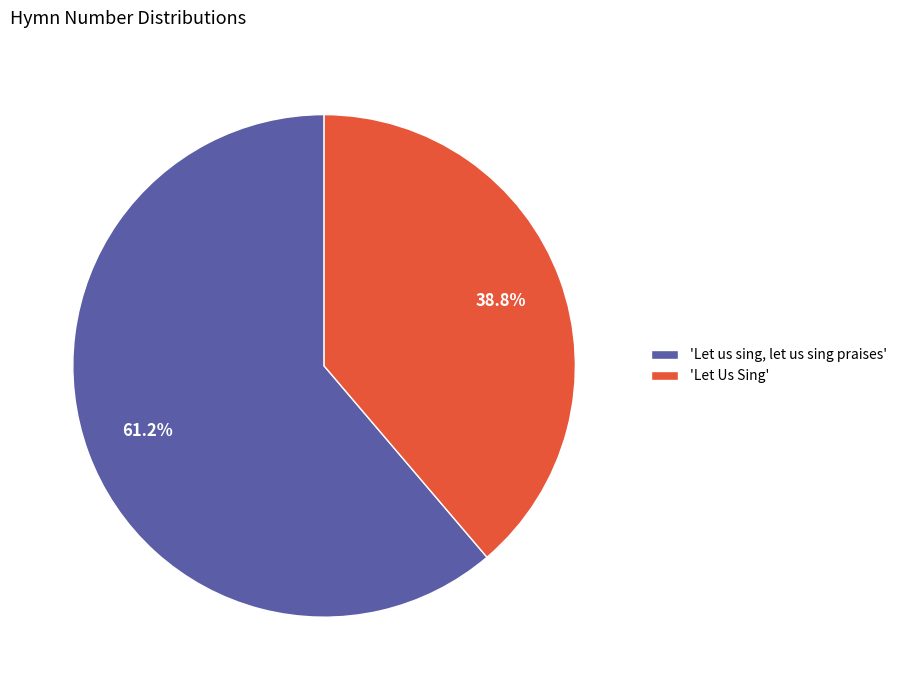

Approximately how many times larger is the value at 'Let Us Sing' compared to 'Let us sing, let us sing praises'?

0.6